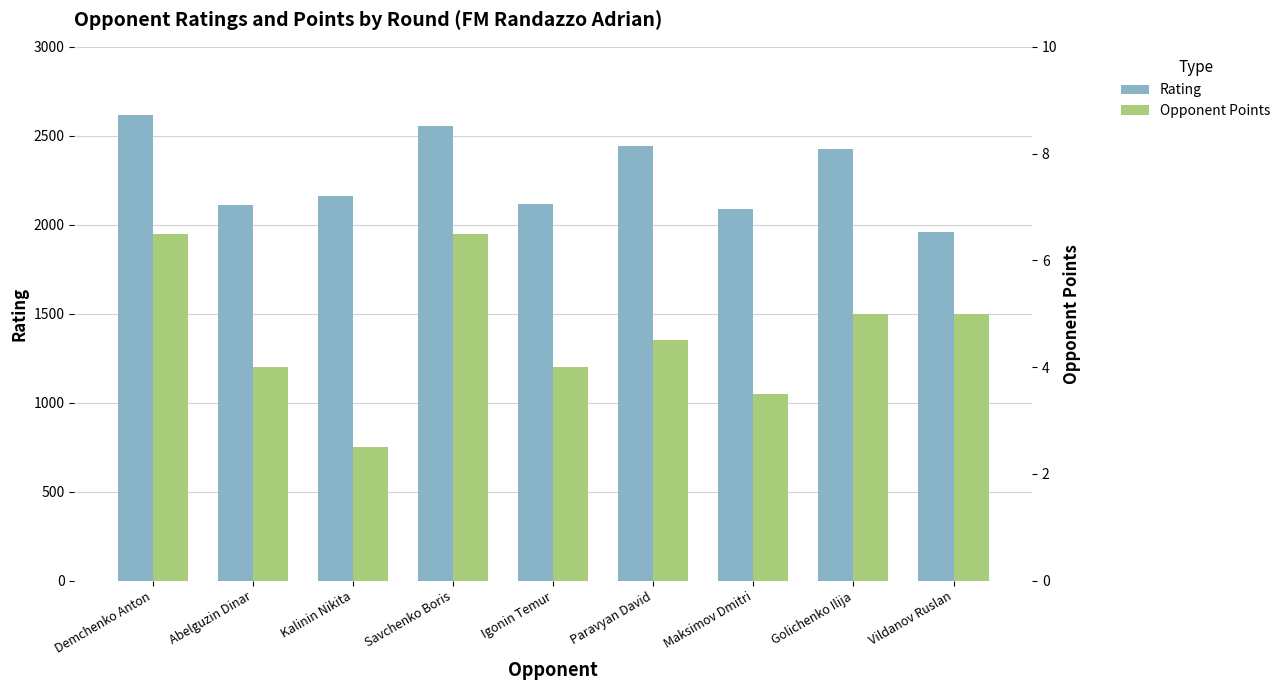

How many data points in Opponent Points are less than 4?

2